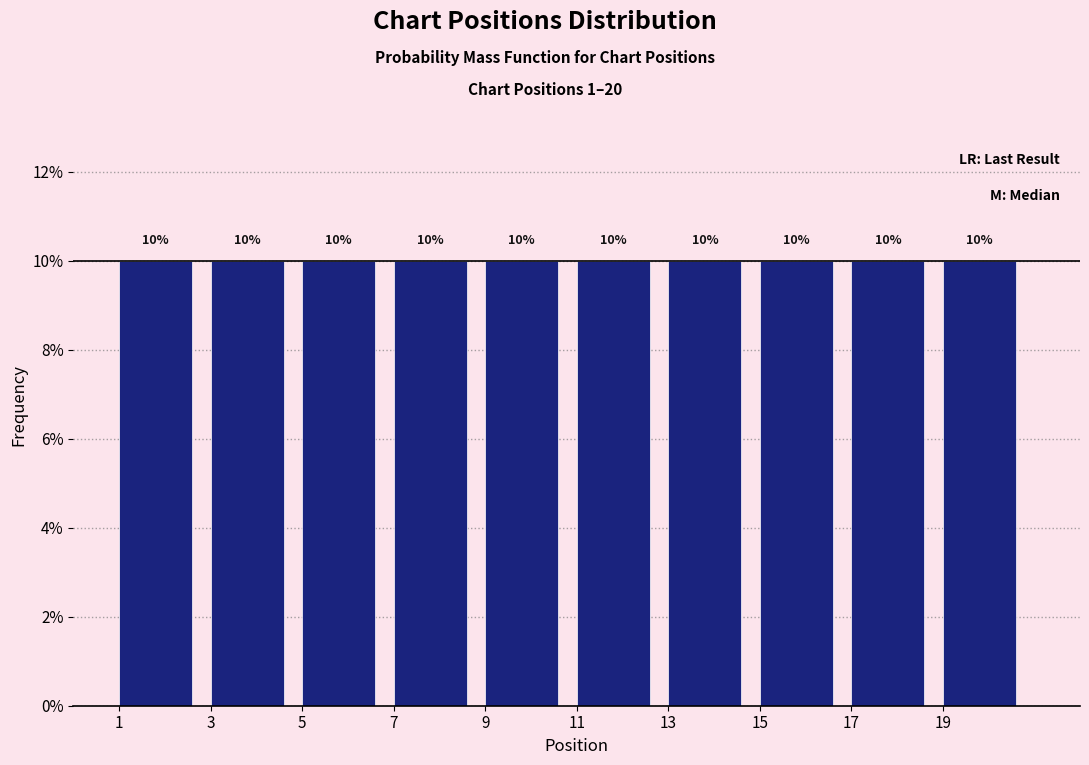

Reading left to right, transcribe this chart: for each bar, give the range it covers on the x-axis and its height.

1 to 3: 10
3 to 5: 10
5 to 7: 10
7 to 9: 10
9 to 11: 10
11 to 13: 10
13 to 15: 10
15 to 17: 10
17 to 19: 10
19 to 21: 10